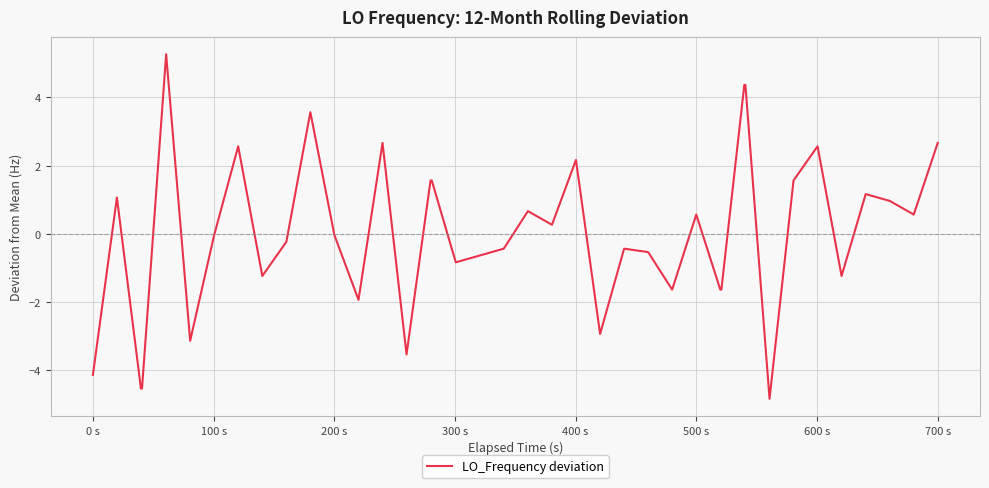

What is the difference between the second highest and minimum values?

9.2